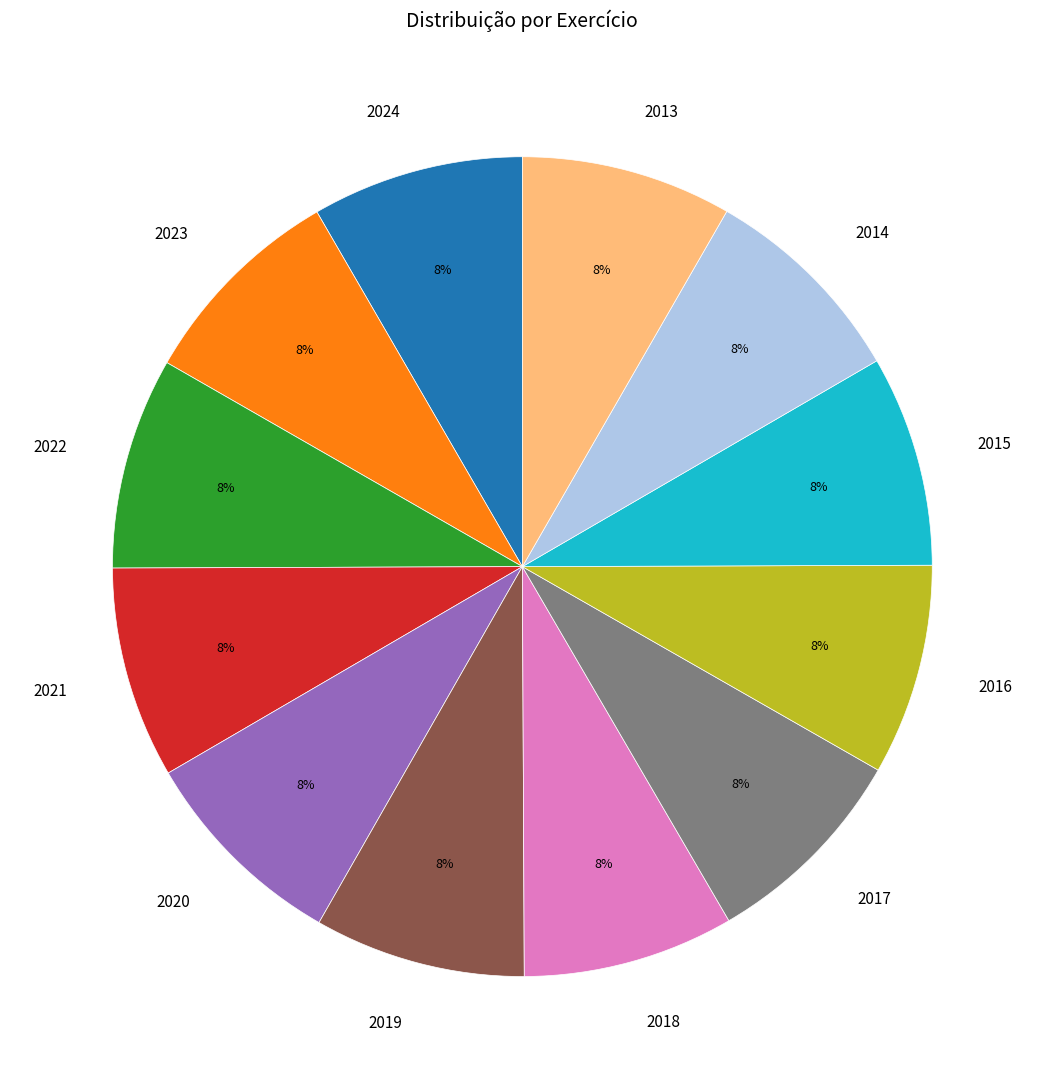

What is the ratio of the value at 2013 to the value at 2021?

1.0